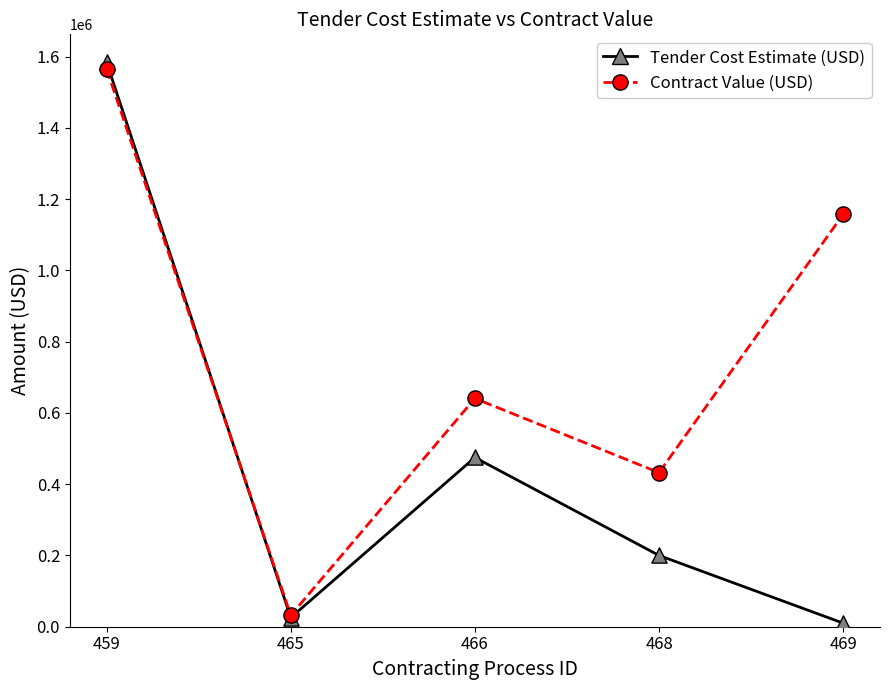

What is the total value across all series at 465?

57498.8